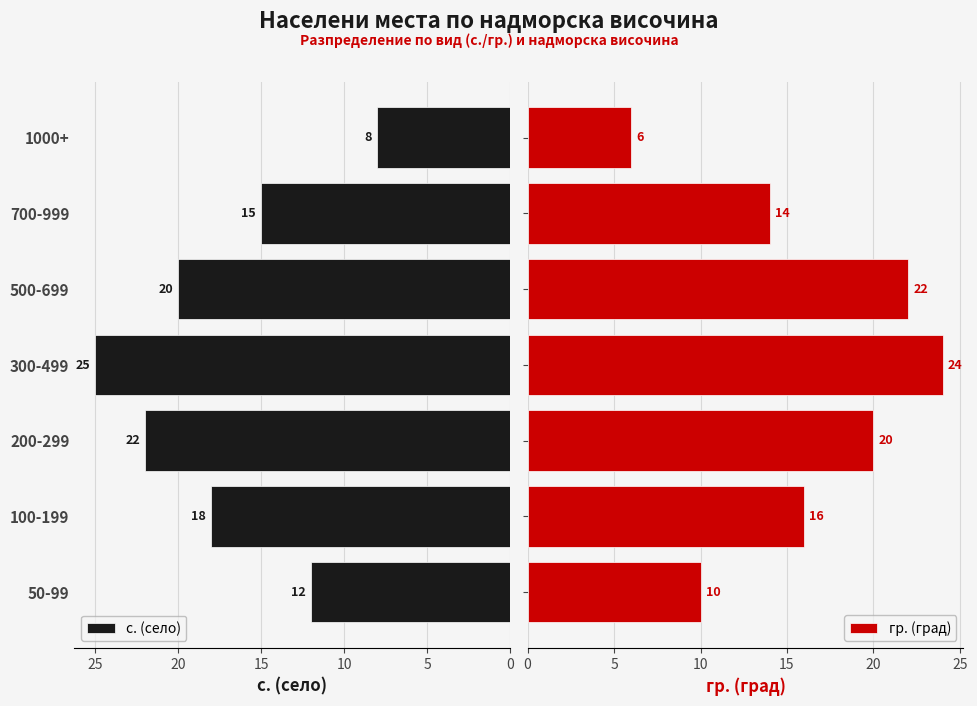

Are the bars horizontal?

Yes